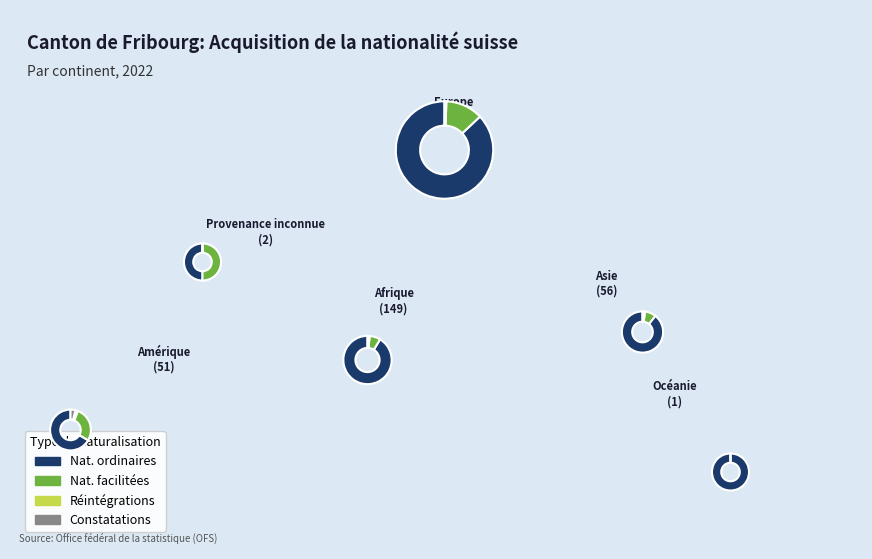

Which slice is the smallest?

Océanie